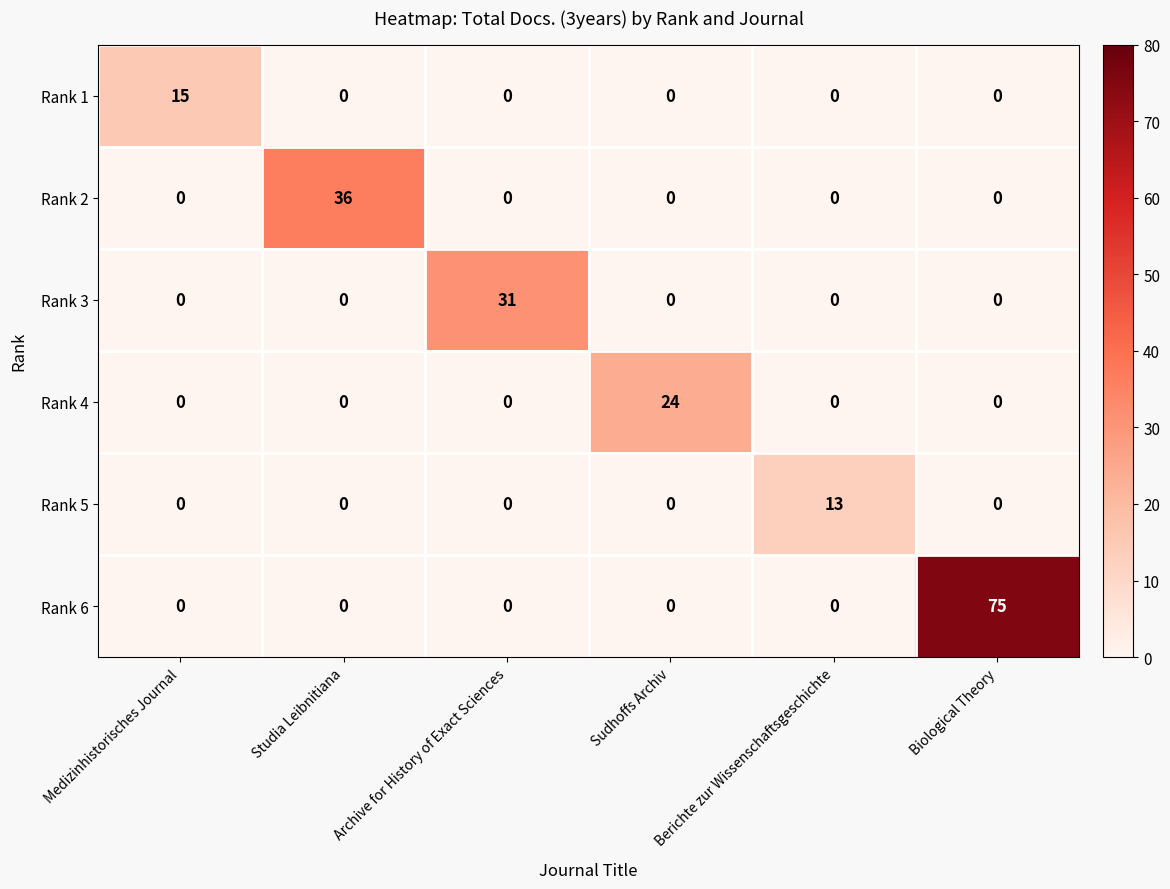

Which category has the highest value across all series?

Biological Theory